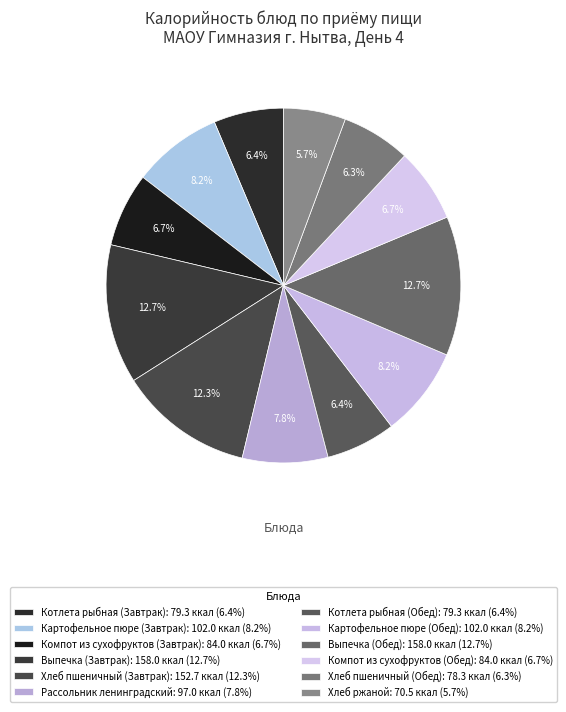

What is the ratio of the value at Хлеб пшеничный (Обед) to the value at Выпечка (Обед)?

0.5